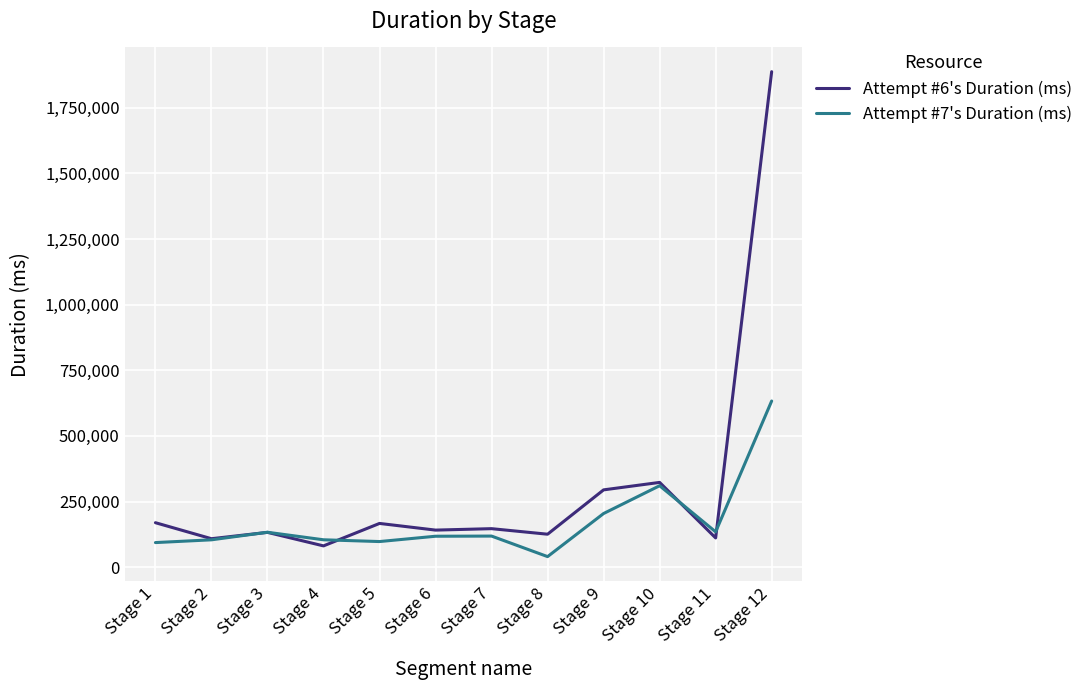

Which category has the lowest value across all series?

Stage 8